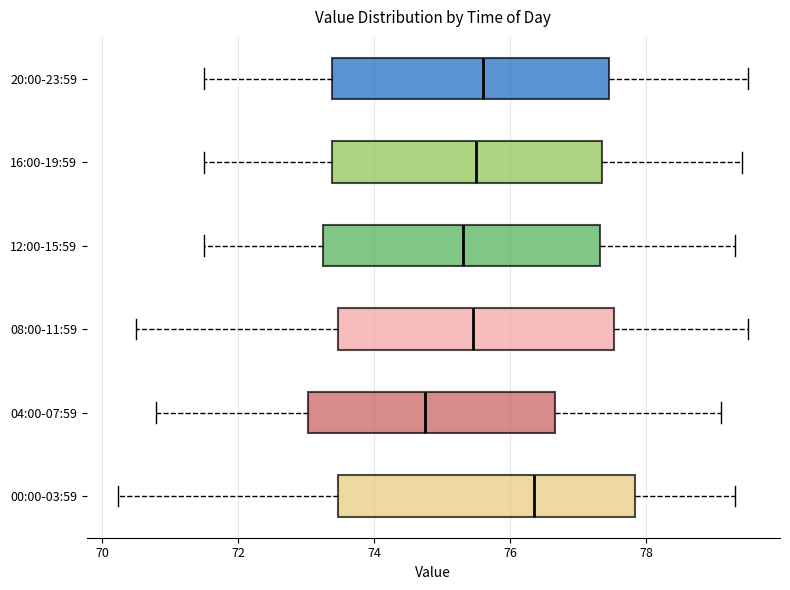

Where does the left whisker of the box for 16:00-19:59 end on the x-axis? The values are not printed on the chart, so give them approximately, as read against the axis.

71.6